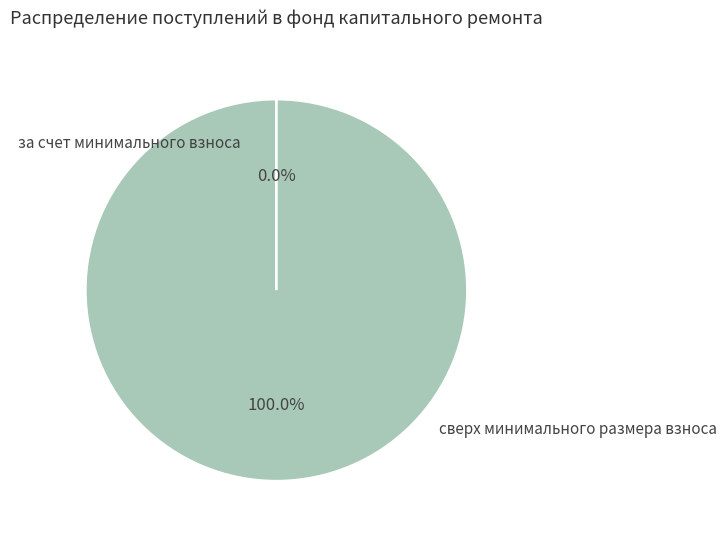

True or false: за счет минимального взноса accounts for 87% of the total.

False